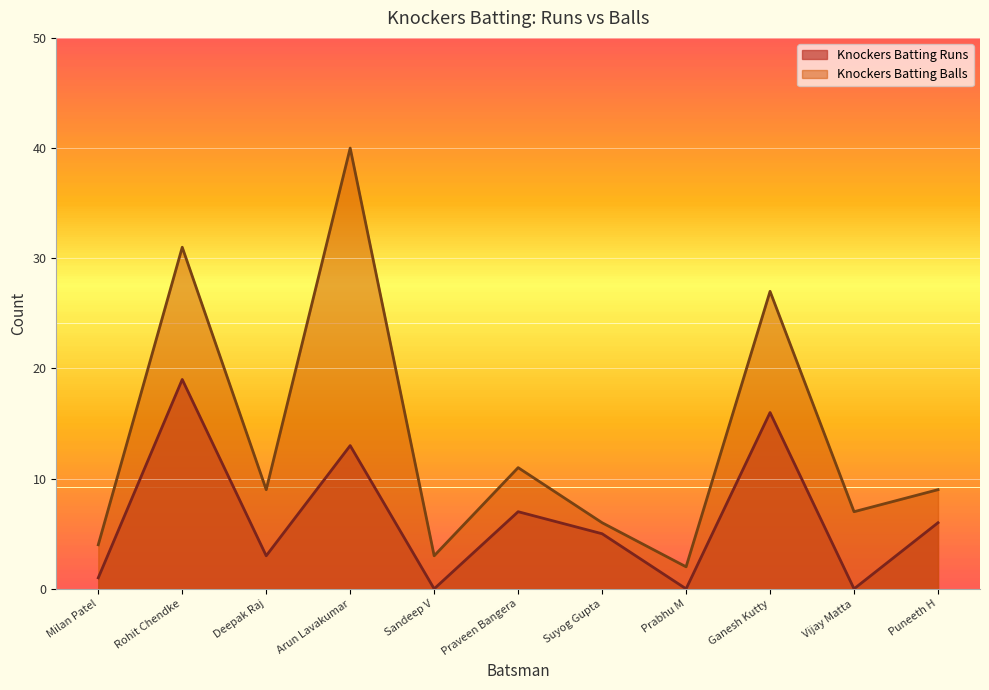

Which series has the largest range (max minus min)?

Knockers Batting Balls